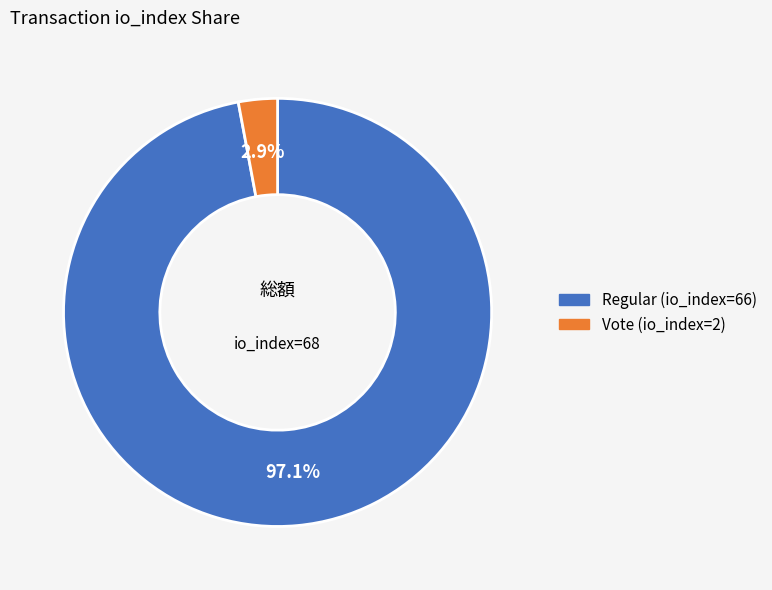

What percentage is the Regular (io_index=66) slice, to the nearest percent?

97%